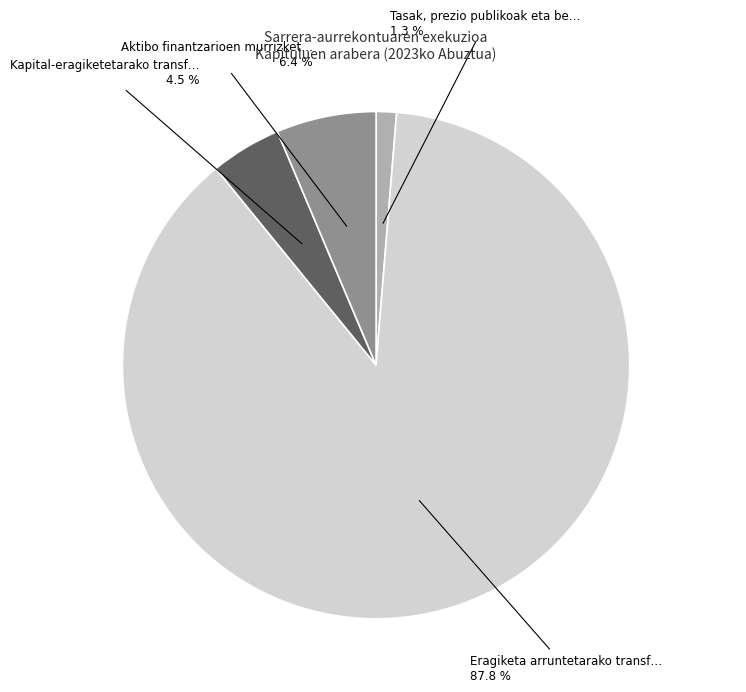

Does any single category account for the majority?

Yes